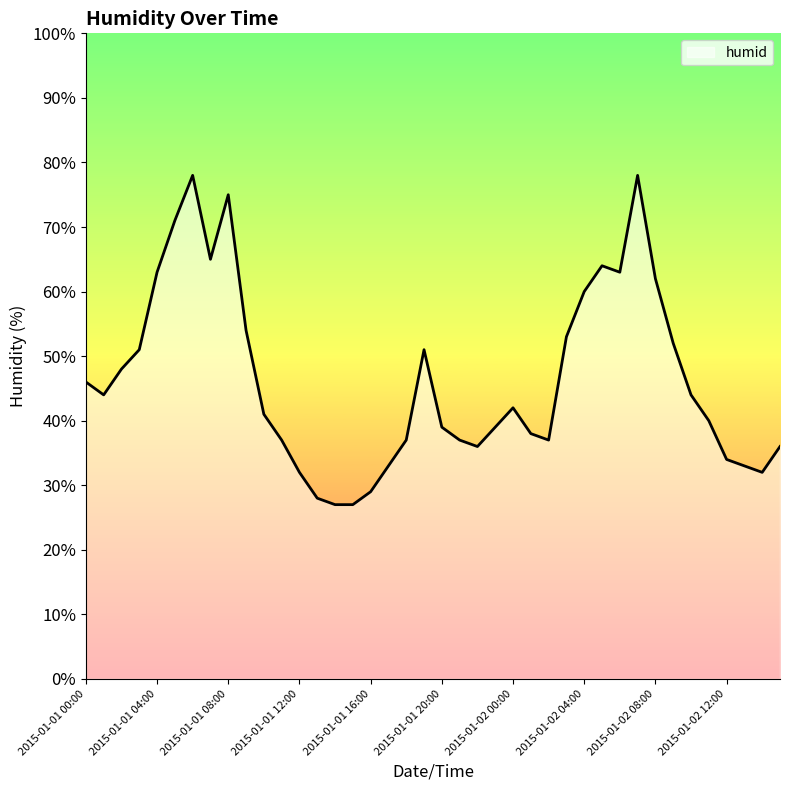

What is the minimum value shown in the chart?

27